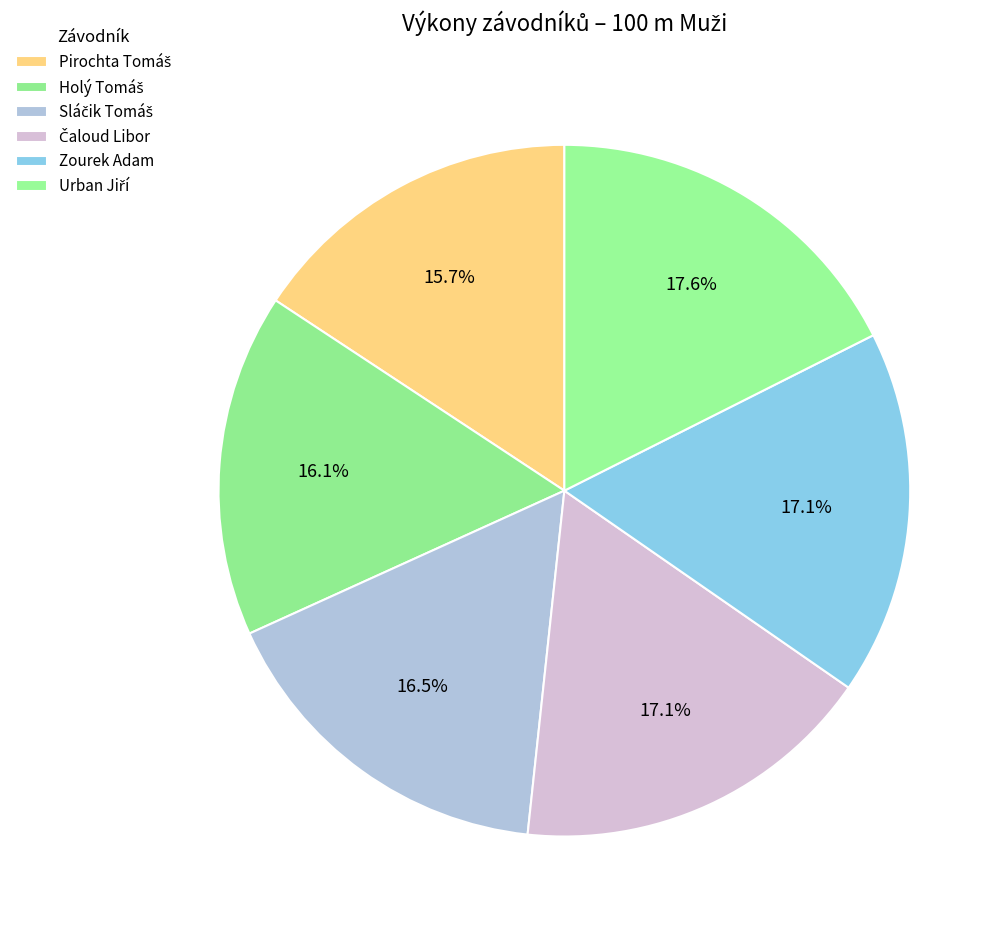

Does Čaloud Libor represent more than half of the total?

No